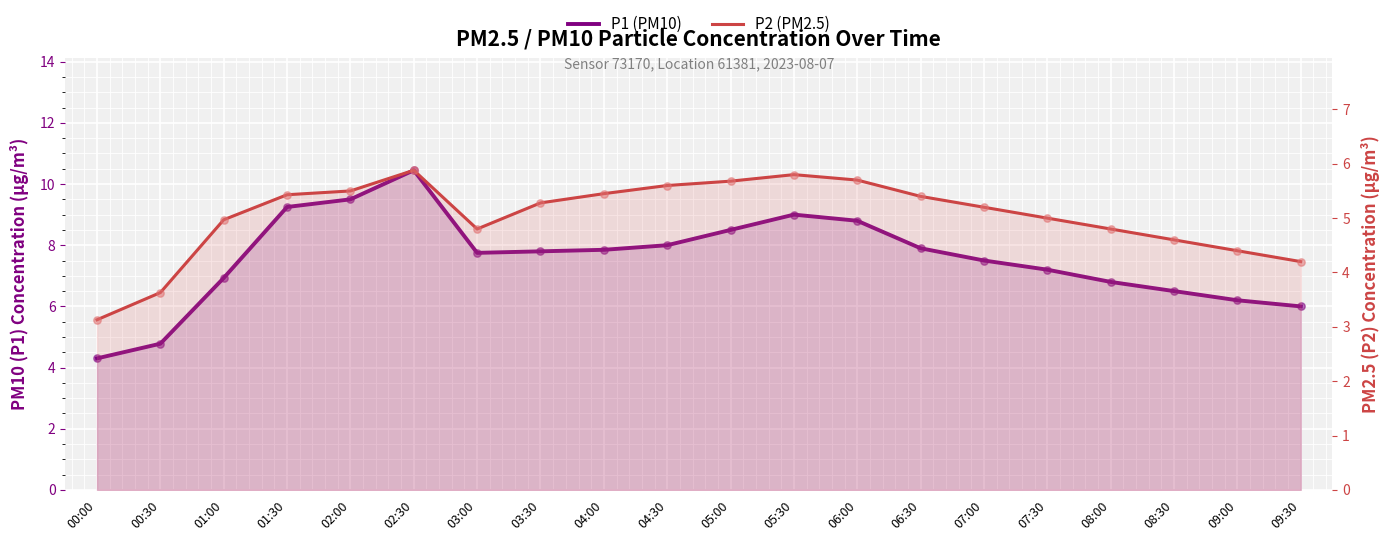

At how many categories does at least one series exceed 9?

3